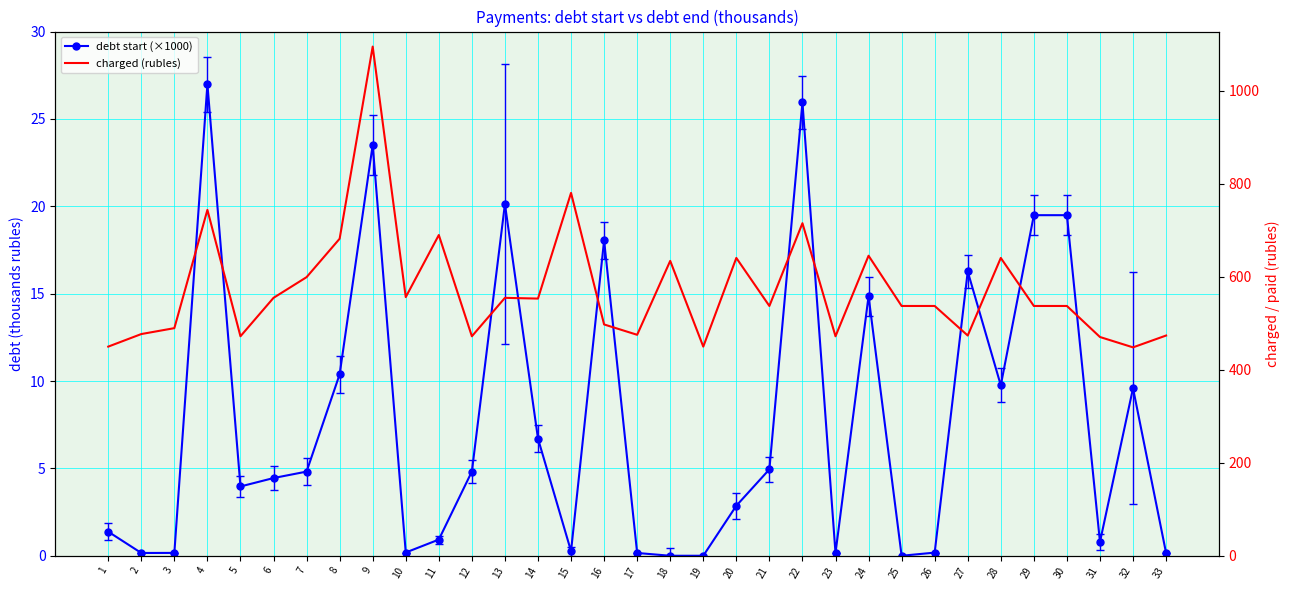

What is the spread (max minus min) of values at 27?

457.6